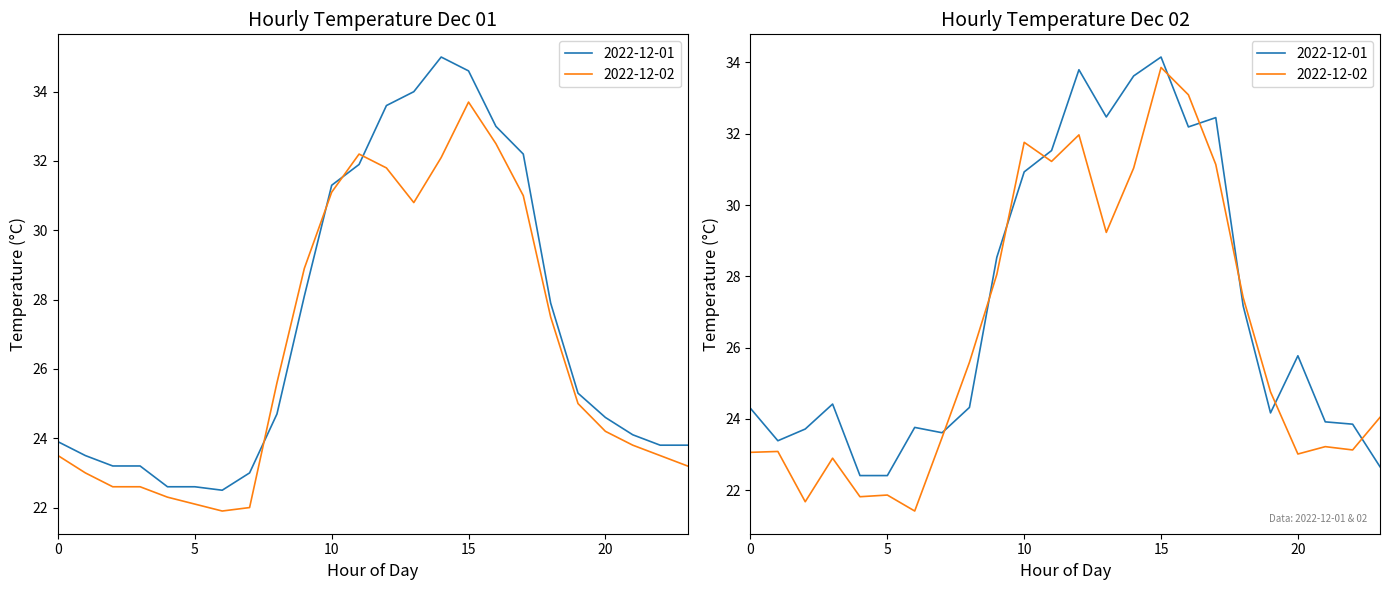

What is the difference between the Daily Min Temp values at 2022-12-02 and 2022-12-01?

0.6